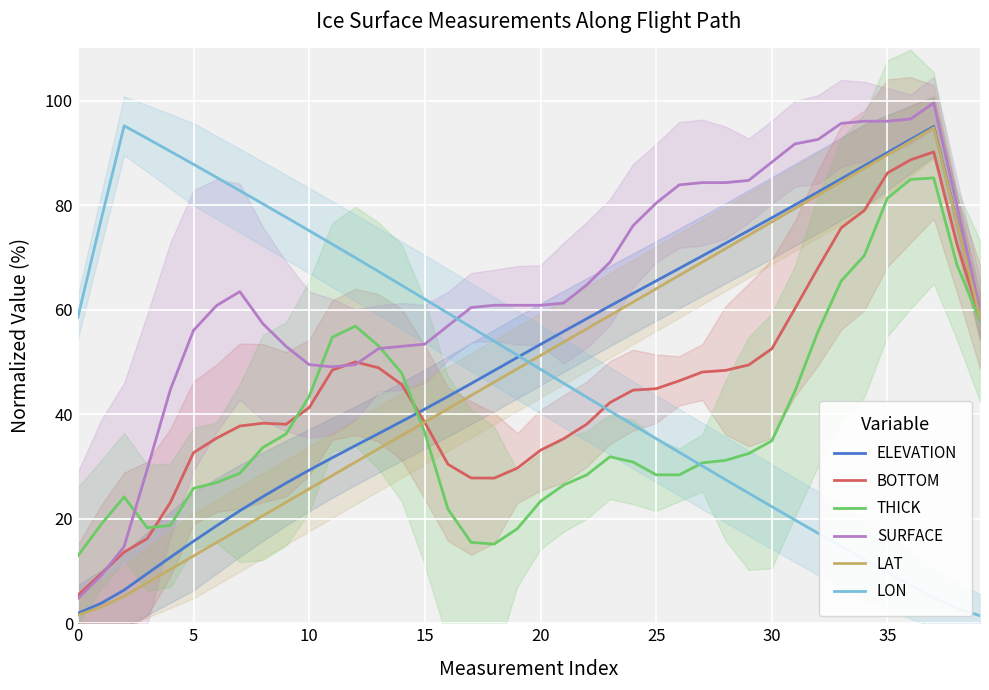

Reading left to right, transcribe all the data shown in this chart.

ELEVATION: 1.9	3.8	6.4	9.5	12.6	15.7	18.7	21.5	24.2	26.8	29.3	31.7	34.0	36.3	38.6	41.0	43.4	45.9	48.4	50.9	53.4	55.8	58.3	60.7	63.1	65.5	67.9	70.3	72.7	75.2	77.6	80.1	82.6	85.1	87.6	90.1	92.6	95.1	77.1	58.5
BOTTOM: 5.4	9.4	13.6	16.2	23.1	32.6	35.4	37.7	38.3	38.1	41.3	48.5	50.0	48.9	45.7	38.4	30.4	27.8	27.8	29.7	33.1	35.3	38.1	42.2	44.6	44.9	46.4	48.1	48.4	49.4	52.5	60.2	68.0	75.7	79.0	86.2	88.7	90.2	72.6	58.6
THICK: 12.9	18.9	24.2	18.3	18.7	25.8	26.9	28.7	33.6	36.2	43.4	54.8	56.9	53.1	47.9	36.4	21.8	15.5	15.2	18.1	23.3	26.4	28.4	31.9	30.9	28.4	28.4	30.7	31.2	32.5	34.9	44.4	55.9	65.5	70.4	81.4	84.9	85.2	68.6	57.9
SURFACE: 4.7	9.1	14.7	29.5	44.7	56.1	60.8	63.5	57.3	53.0	49.5	49.1	49.5	52.6	53.0	53.4	56.9	60.4	60.9	60.9	60.9	61.3	64.8	69.1	76.1	80.4	83.9	84.3	84.3	84.7	88.2	91.7	92.6	95.7	96.1	96.1	96.5	99.6	80.0	60.0
LAT: 1.6	3.1	5.2	7.7	10.3	12.9	15.5	18.0	20.6	23.2	25.7	28.3	30.8	33.4	35.9	38.5	41.1	43.6	46.1	48.7	51.2	53.8	56.4	58.9	61.5	64.0	66.6	69.1	71.7	74.3	76.8	79.4	81.9	84.5	87.1	89.7	92.2	94.8	76.9	58.4
LON: 58.6	77.1	95.2	92.8	90.3	87.8	85.3	82.8	80.3	77.7	75.1	72.5	69.9	67.3	64.7	62.0	59.3	56.7	54.0	51.3	48.6	45.9	43.3	40.6	38.0	35.3	32.7	30.1	27.5	24.9	22.3	19.8	17.2	14.7	12.2	9.7	7.3	4.8	2.9	1.4